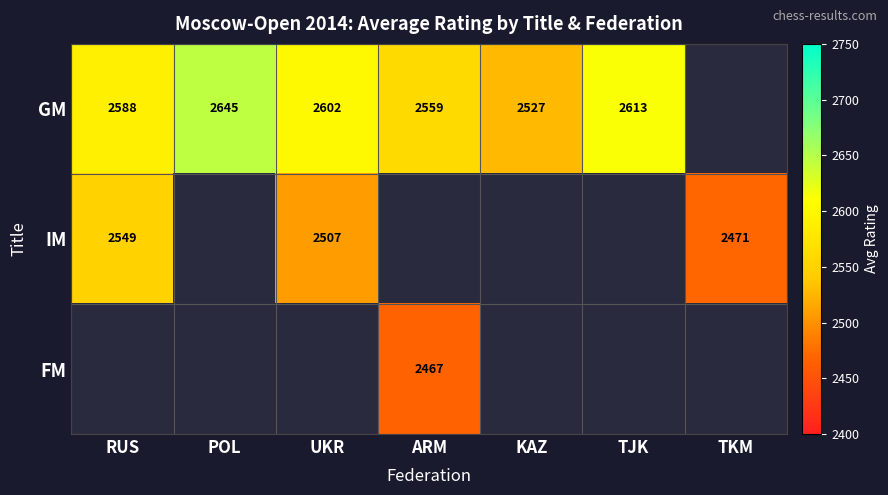

At how many categories does at least one series exceed 2586?

4